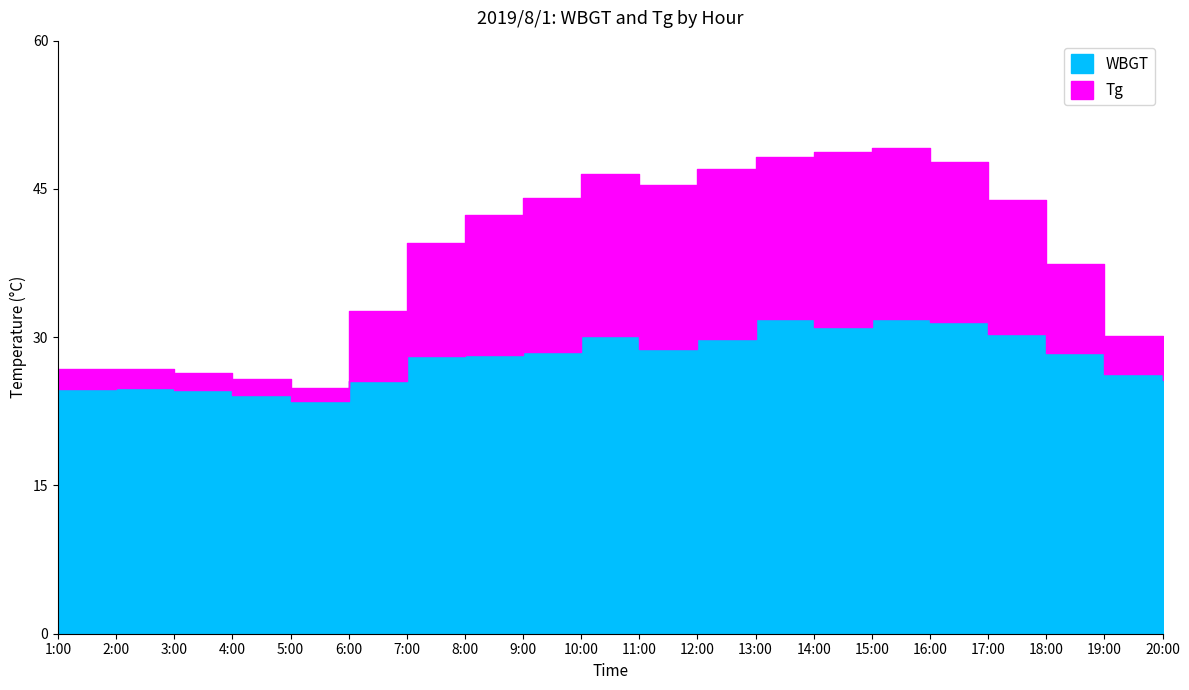

Which series has the widest spread of values?

Tg